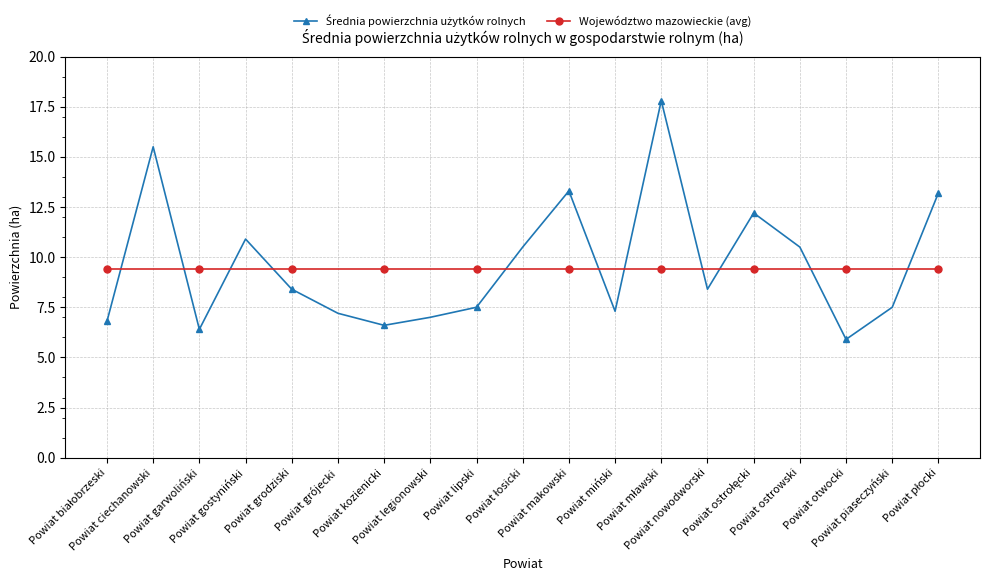

What is the average value of the Województwo mazowieckie (avg) series?

9.4